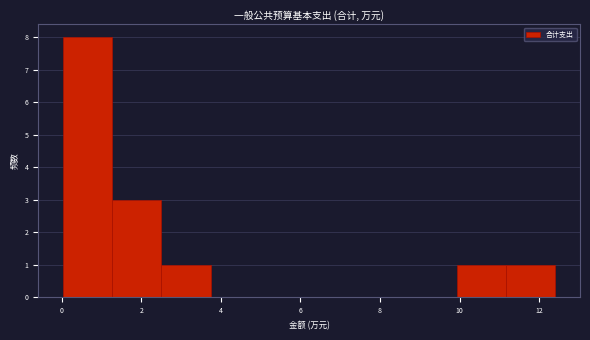

Reading left to right, transcribe this chart: for each bar, give the range it covers on the x-axis and its height. Neither the bar edges nor the heights are printed on the chart, so give them approximately, as read against the axes.

0.0 to 1.2: 8
1.2 to 2.6: 3
2.6 to 3.8: 1
3.8 to 5.0: 0
5.0 to 6.2: 0
6.2 to 7.4: 0
7.4 to 8.6: 0
8.6 to 10.0: 0
10.0 to 11.2: 1
11.2 to 12.4: 1